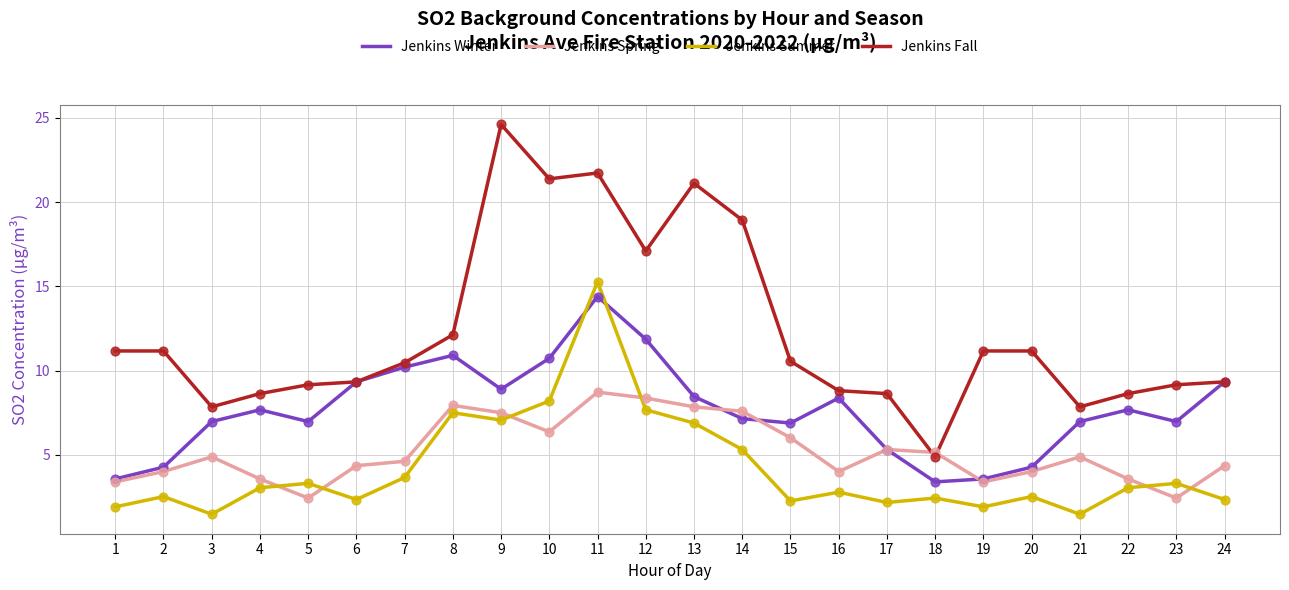

Is the value of Jenkins Fall at 4 greater than the value of Jenkins Winter at 20?

Yes